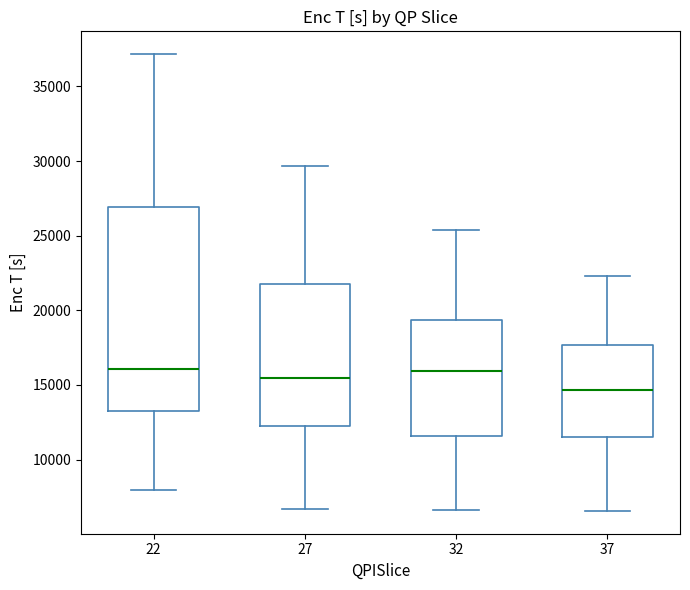

Reading left to right, read every box against the y-axis: the position of its median line, the range the box covers, and the ends of its whiskers. The values are not printed on the chart, so give them approximately, as read against the axis.

22: median 16000, box 13500 to 27000, whiskers 8000 to 37000
27: median 15500, box 12000 to 21500, whiskers 6500 to 29500
32: median 16000, box 11500 to 19500, whiskers 6500 to 25500
37: median 14500, box 11500 to 17500, whiskers 6500 to 22500